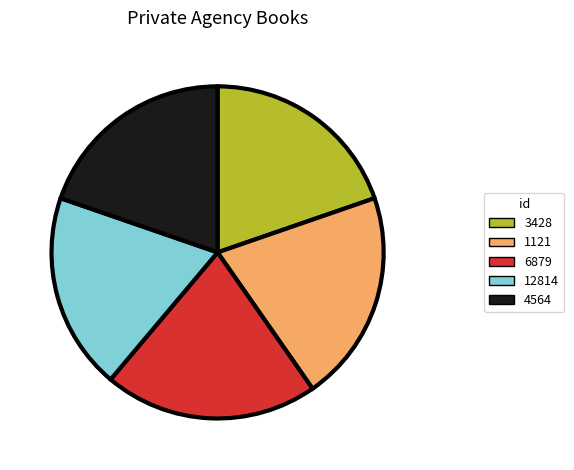

Approximately how many times larger is the value at 3428 compared to 12814?

1.0